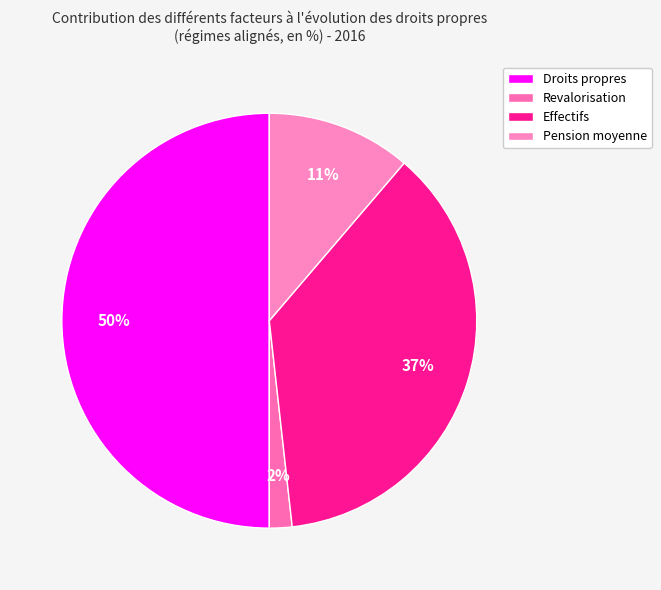

Which slice is the smallest?

Revalorisation